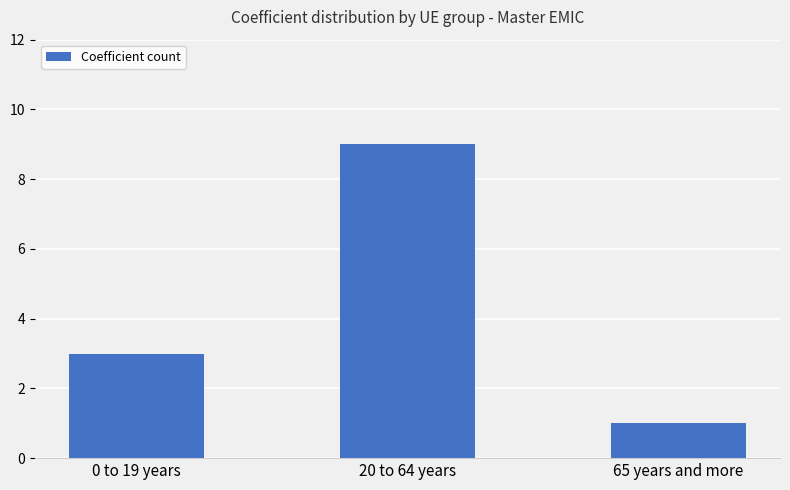

True or false: the data shows 3 at 0 to 19 years.

True